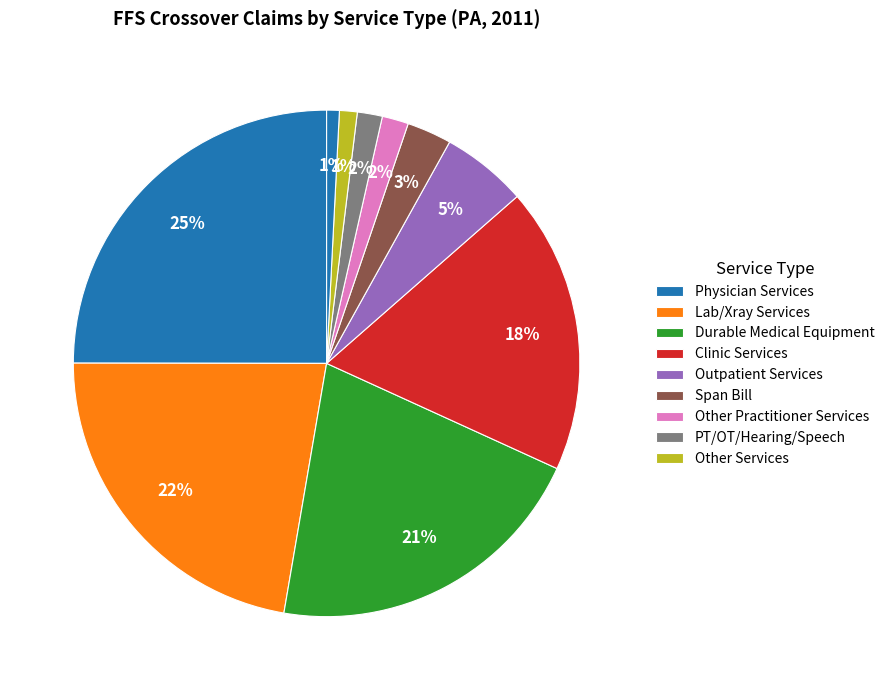

How many slices are in this pie chart?

10